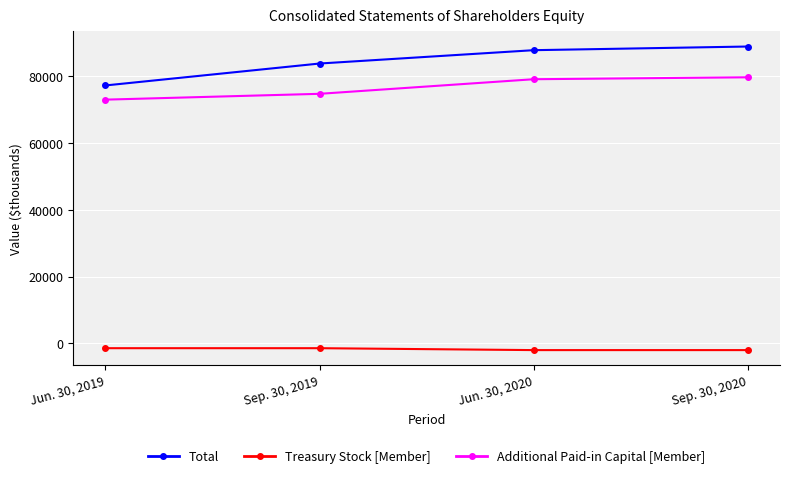

What value does the Treasury Stock [Member] series have at Jun. 30, 2019?

-1439